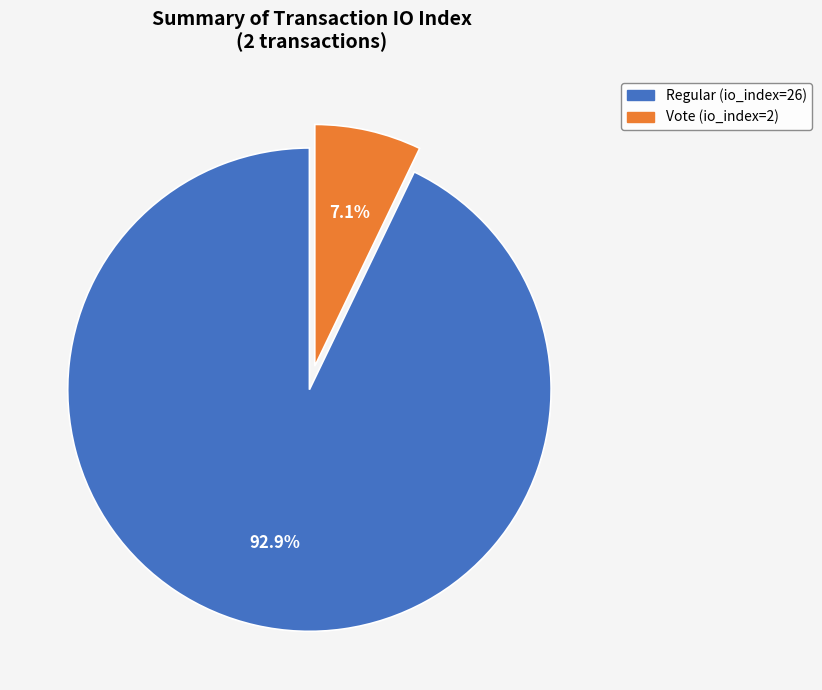

What is the majority slice?

Regular (io_index=26)